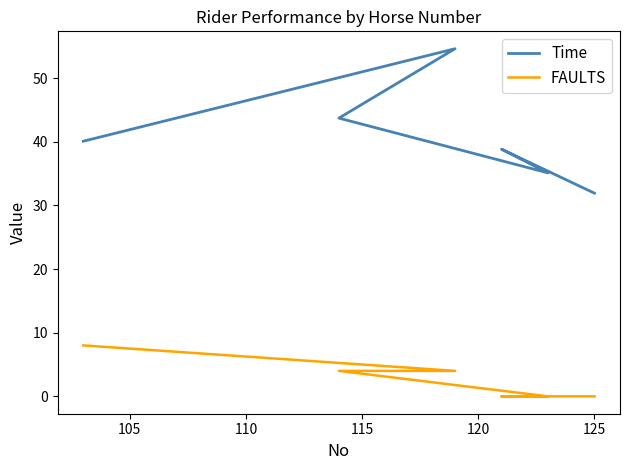

What is the sum of all Time values?

244.2